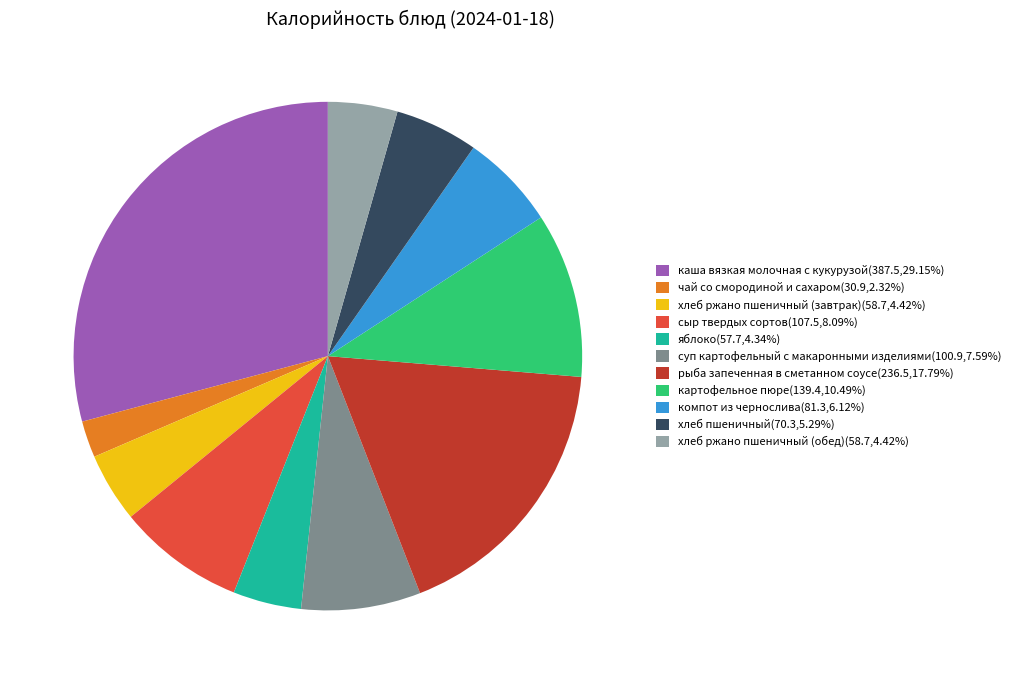

Does any single category account for the majority?

No